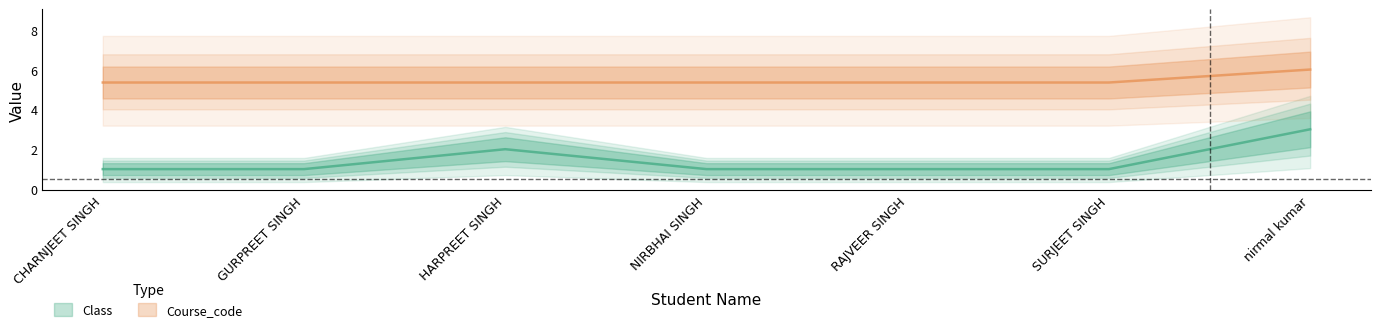

Count the number of categories in the chart.

7